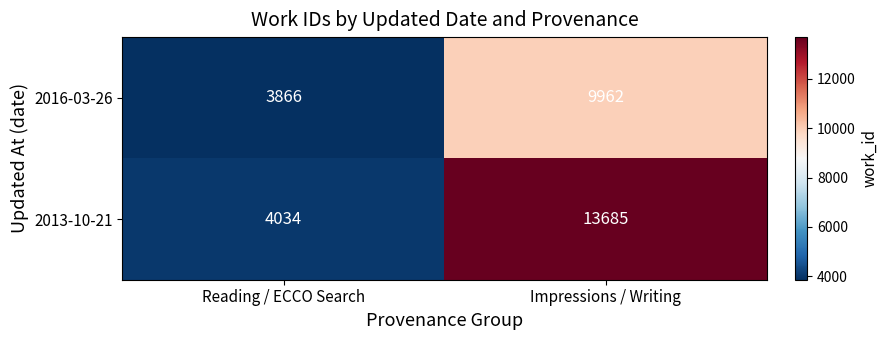

What is the average value of the 2013-10-21 series?

8860